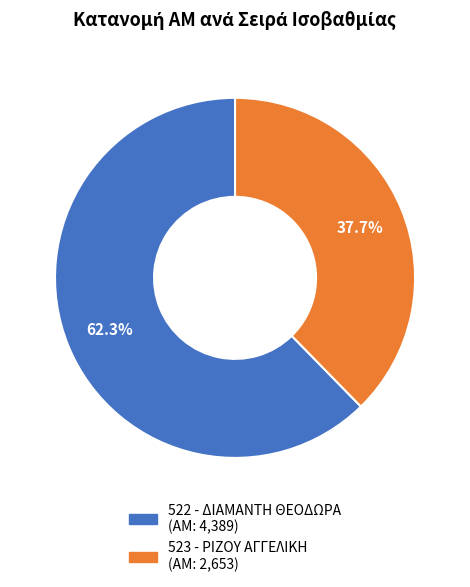

Is there a majority slice in this chart?

Yes